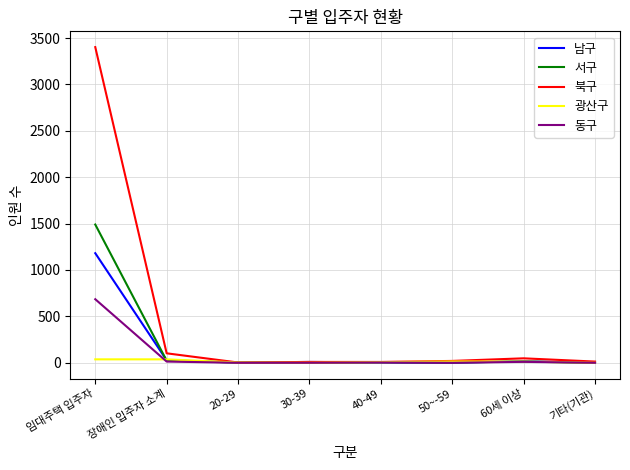

Which series has the widest spread of values?

북구